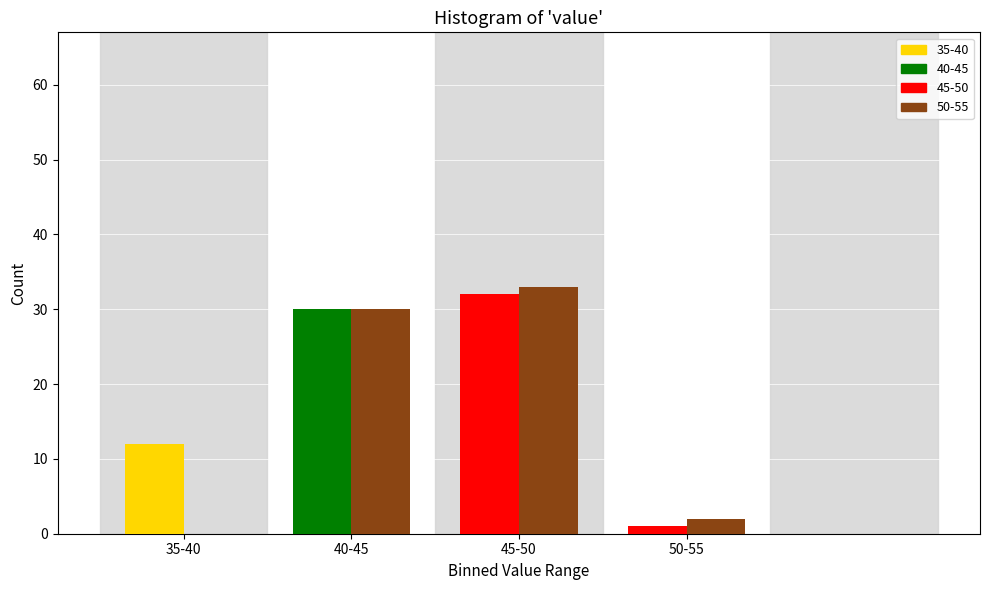

How many categories are shown in the chart?

4